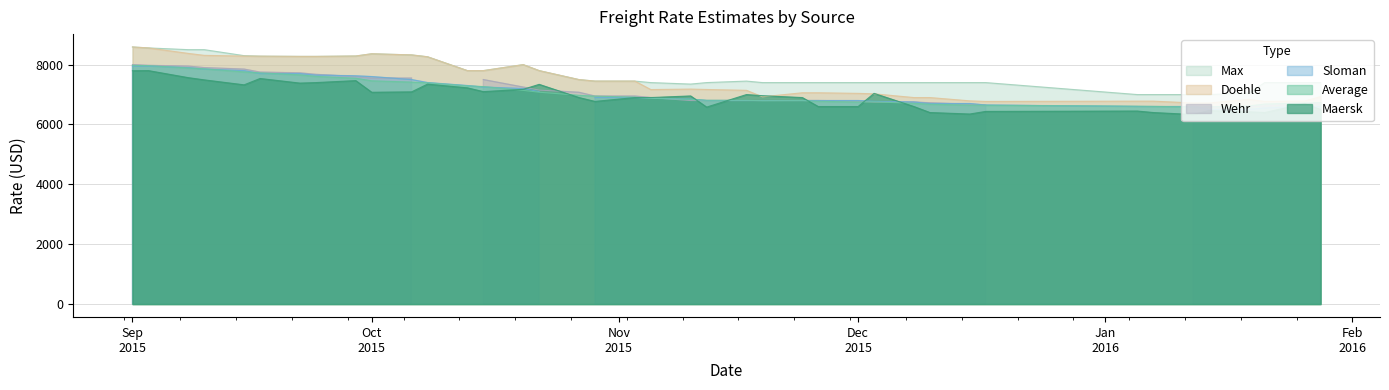

At how many categories does at least one series exceed 7750?

16